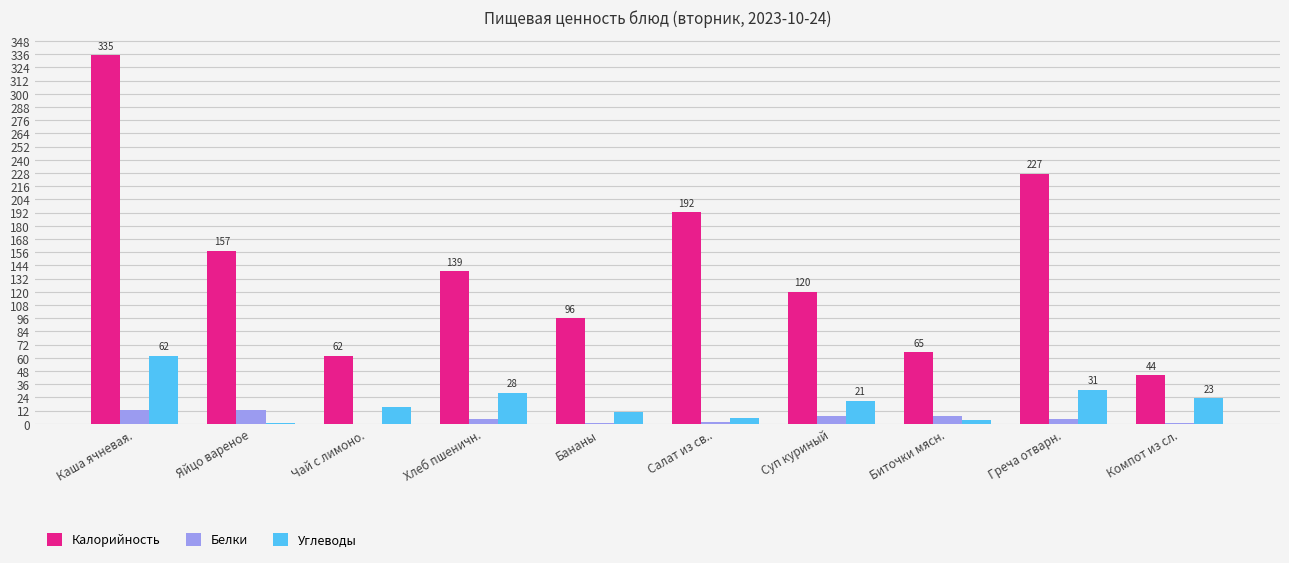

What is the average value of the Углеводы series?

20.1